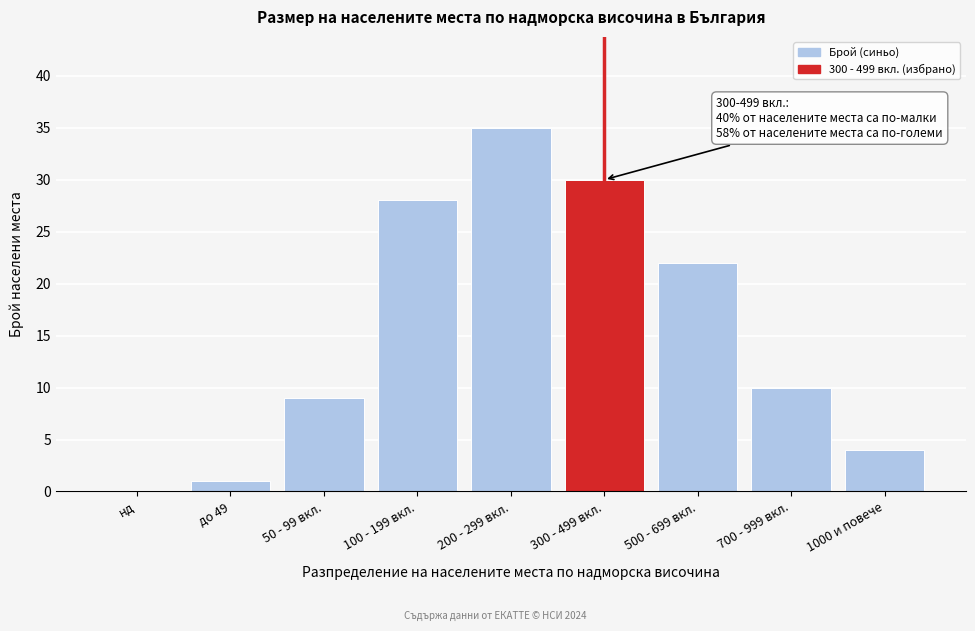

Reading left to right, extract all data points from this chart.

нд=0	до 49=1	50 - 99 вкл.=9	100 - 199 вкл.=28	200 - 299 вкл.=35	300 - 499 вкл.=30	500 - 699 вкл.=22	700 - 999 вкл.=10	1000 и повече=4